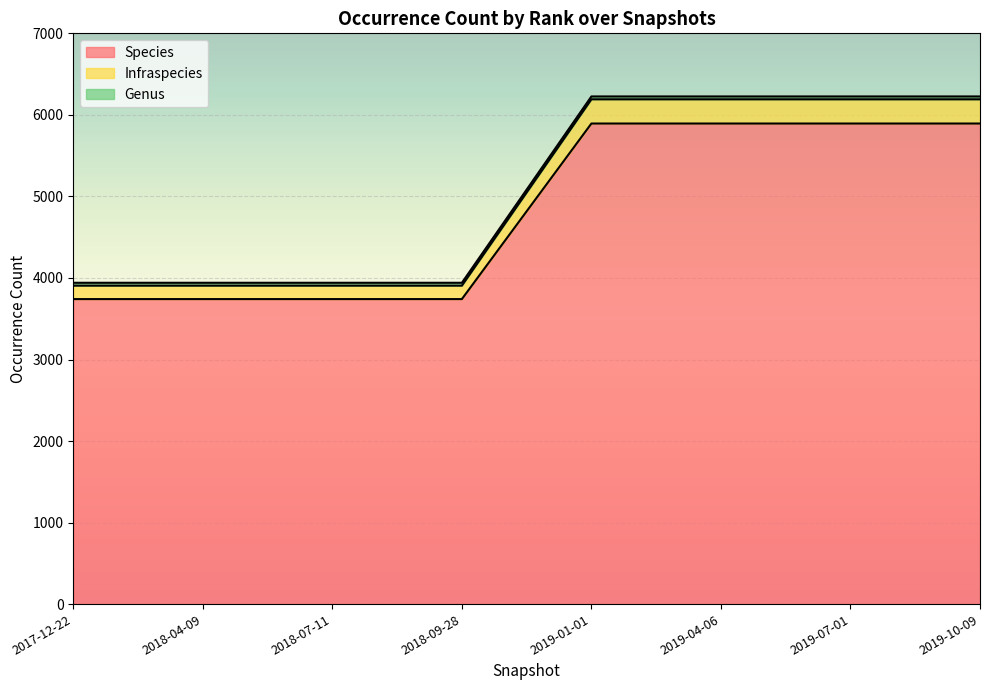

Where is Species nearest to the value 4817?

2017-12-22